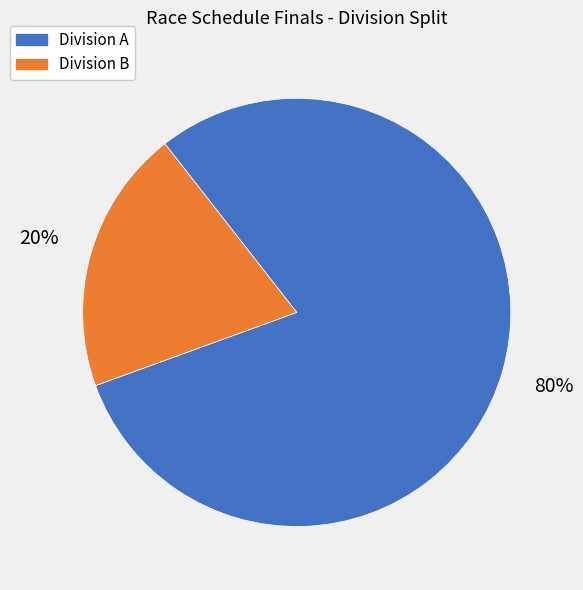

To the nearest percent, what is the difference between the largest and smallest slice percentages?

60%